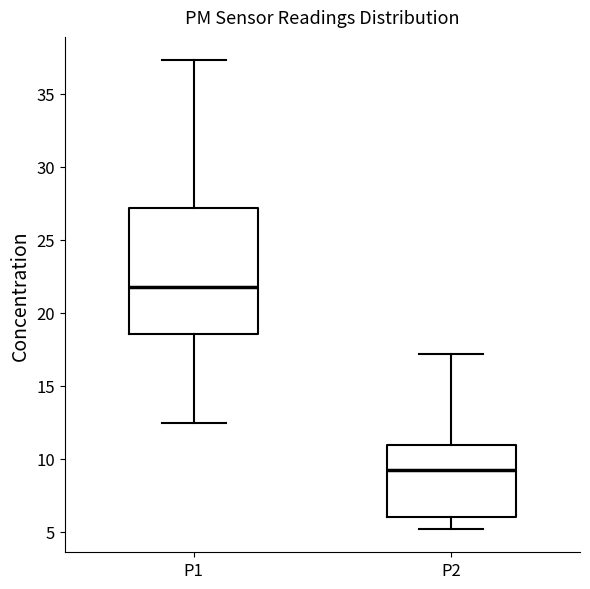

Where does the median line of the box for P2 sit on the y-axis? The values are not printed on the chart, so give them approximately, as read against the axis.

9.5